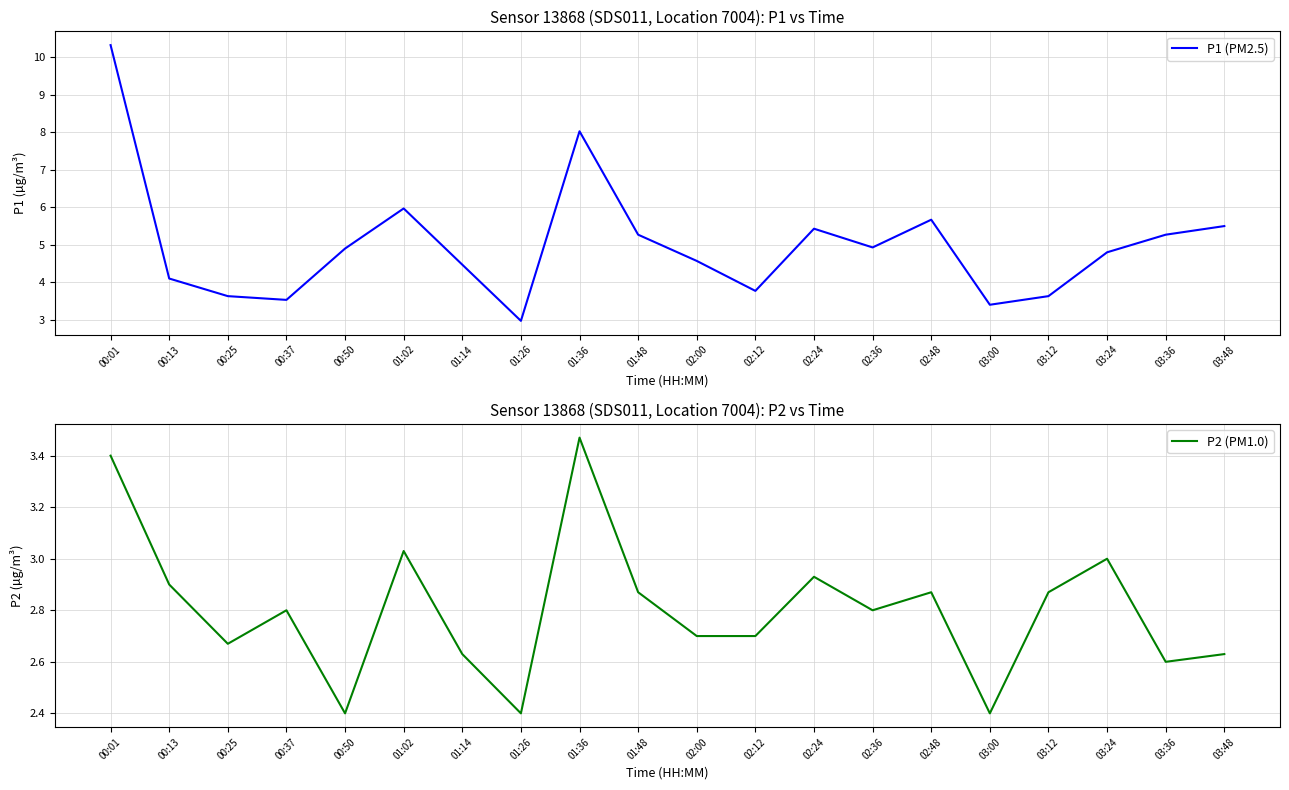

Reading right to left, what are all the values shown in this chart?

P1 (PM2.5): 03:48=5.5	03:36=5.3	03:24=4.8	03:12=3.6	03:00=3.4	02:48=5.7	02:36=4.9	02:24=5.4	02:12=3.8	02:00=4.6	01:48=5.3	01:36=8.0	01:26=3.0	01:14=4.5	01:02=6.0	00:50=4.9	00:37=3.5	00:25=3.6	00:13=4.1	00:01=10.3
P2 (PM1.0): 03:48=2.6	03:36=2.6	03:24=3.0	03:12=2.9	03:00=2.4	02:48=2.9	02:36=2.8	02:24=2.9	02:12=2.7	02:00=2.7	01:48=2.9	01:36=3.5	01:26=2.4	01:14=2.6	01:02=3.0	00:50=2.4	00:37=2.8	00:25=2.7	00:13=2.9	00:01=3.4